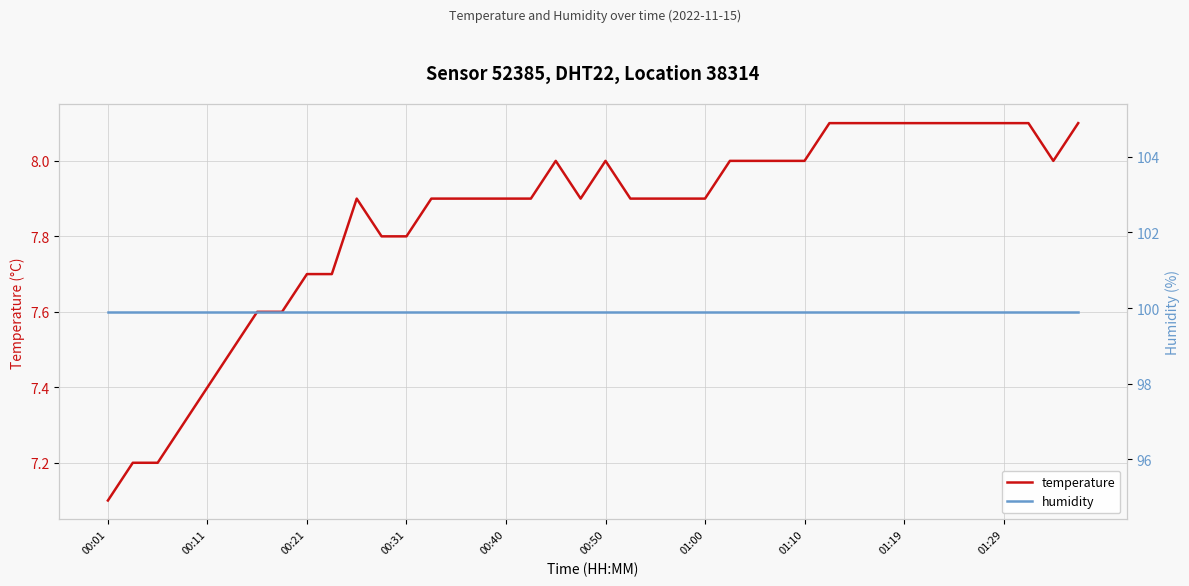

Where is humidity nearest to the value 99?

00:01